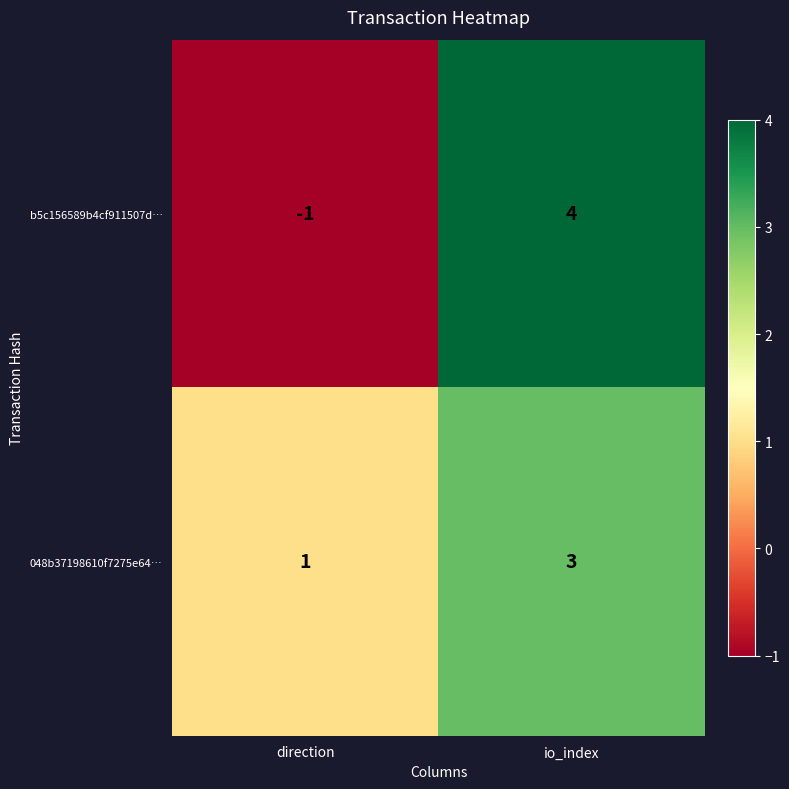

Reading right to left, what are all the values shown in this chart?

b5c156589b4cf911507d…: io_index=4	direction=-1
048b37198610f7275e64…: io_index=3	direction=1